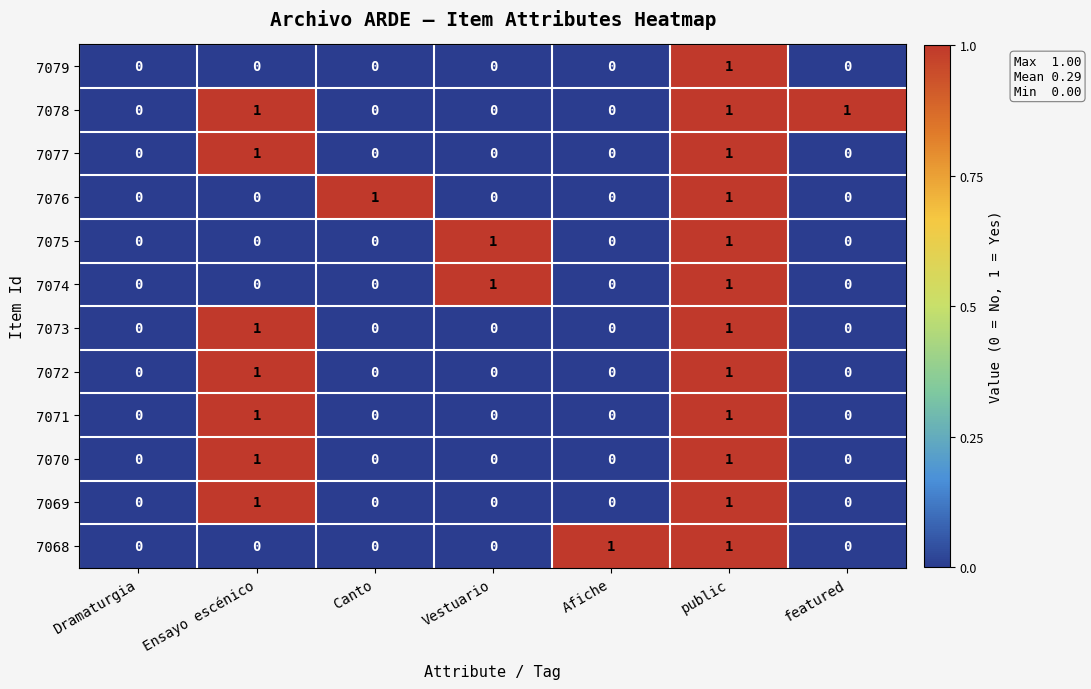

At which category is the sum across all series the highest?

public